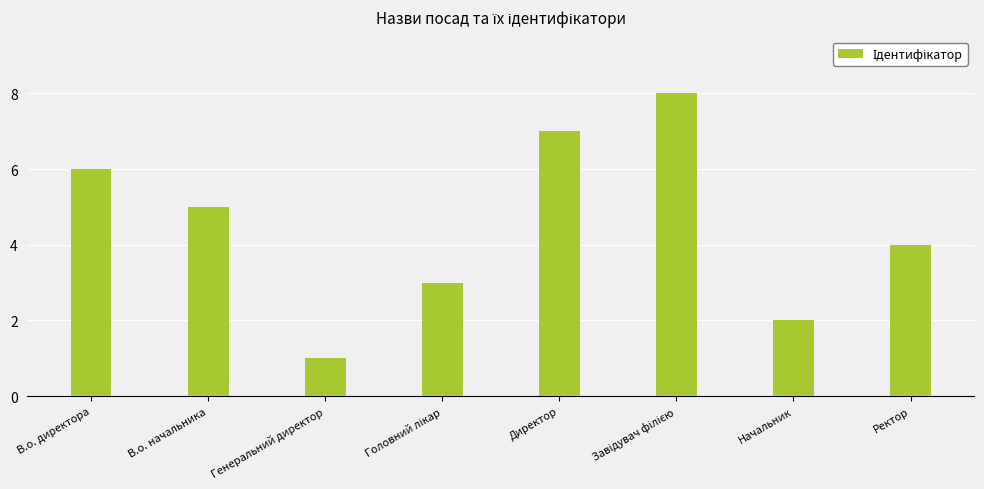

What is the difference between the second highest and minimum values?

6